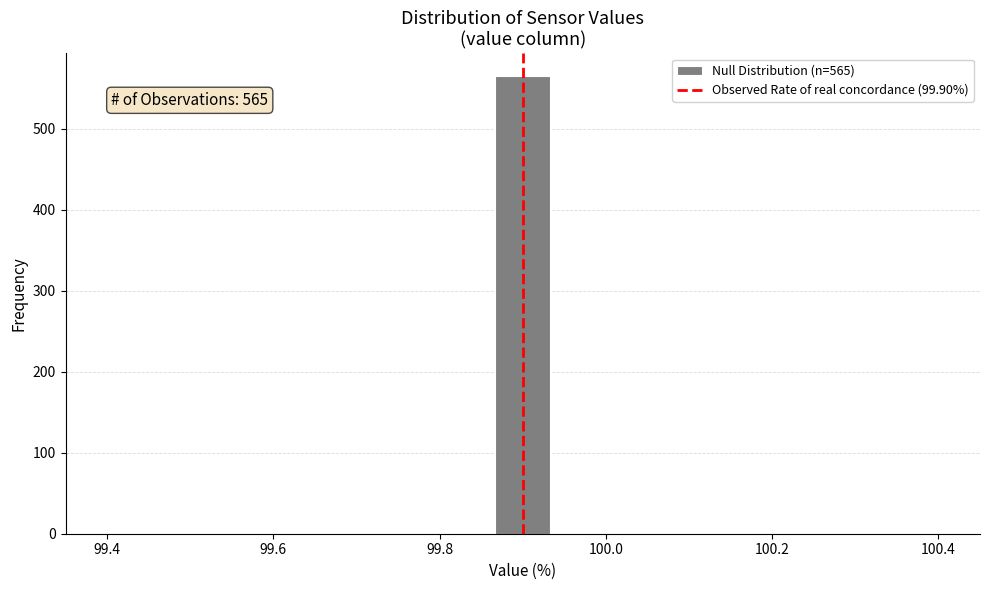

Read against the x-axis, roughly where is the centre of the tallest bar?

99.90